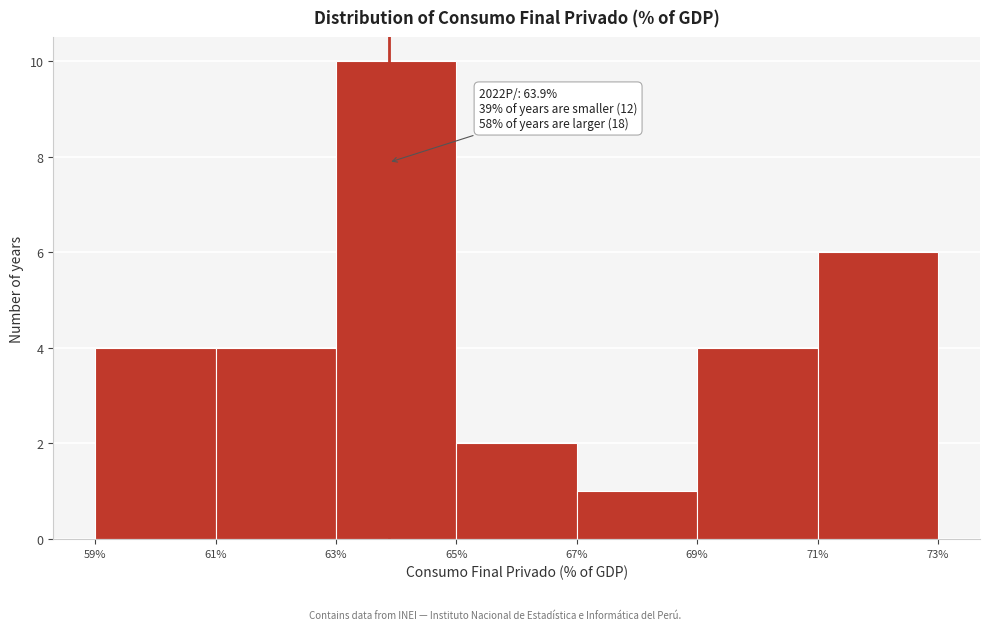

Over which range of the x-axis is the bar tallest?

63% to 65%